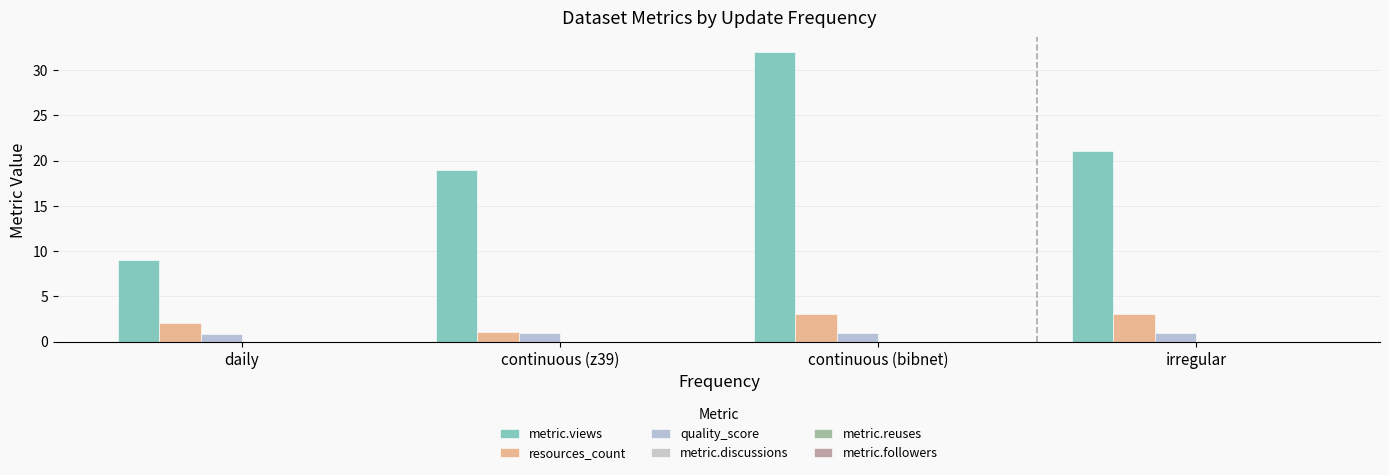

The quality_score series shows 0.3 at continuous (z39). True or false?

False